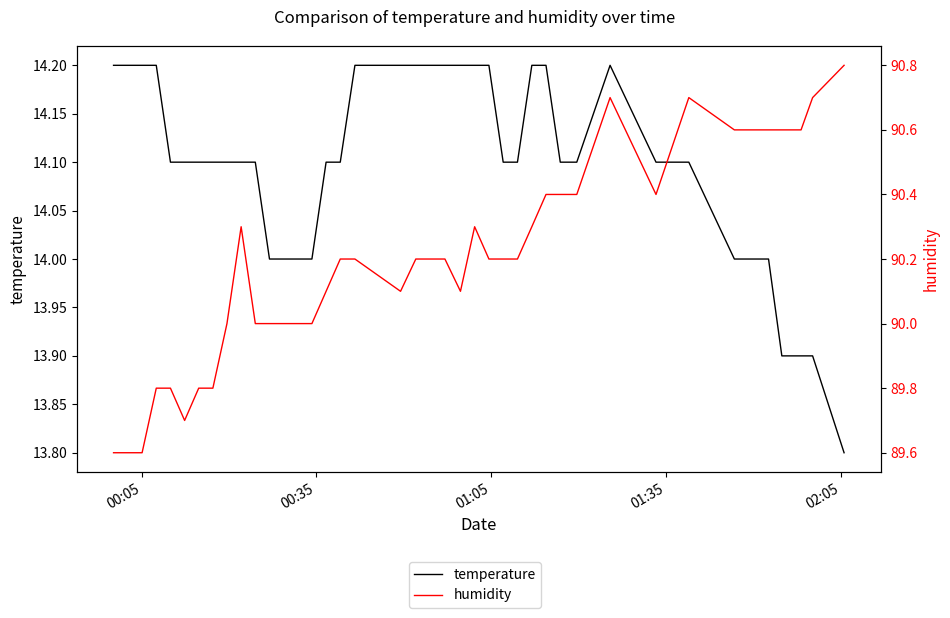

Is it true that humidity equals 140.6 at 30?

False